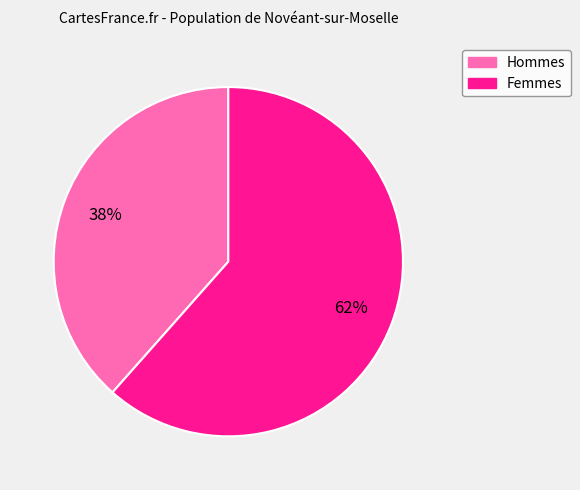

Is there a majority slice in this chart?

Yes